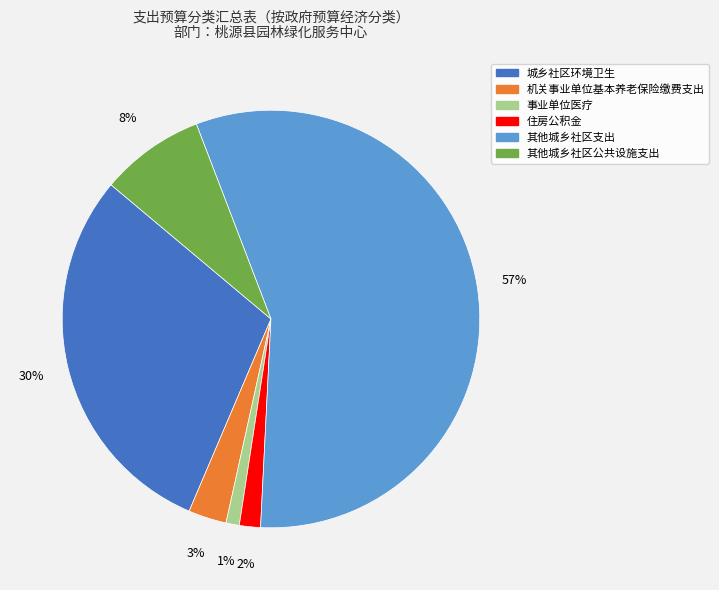

Is there any slice that represents more than half of the pie?

Yes